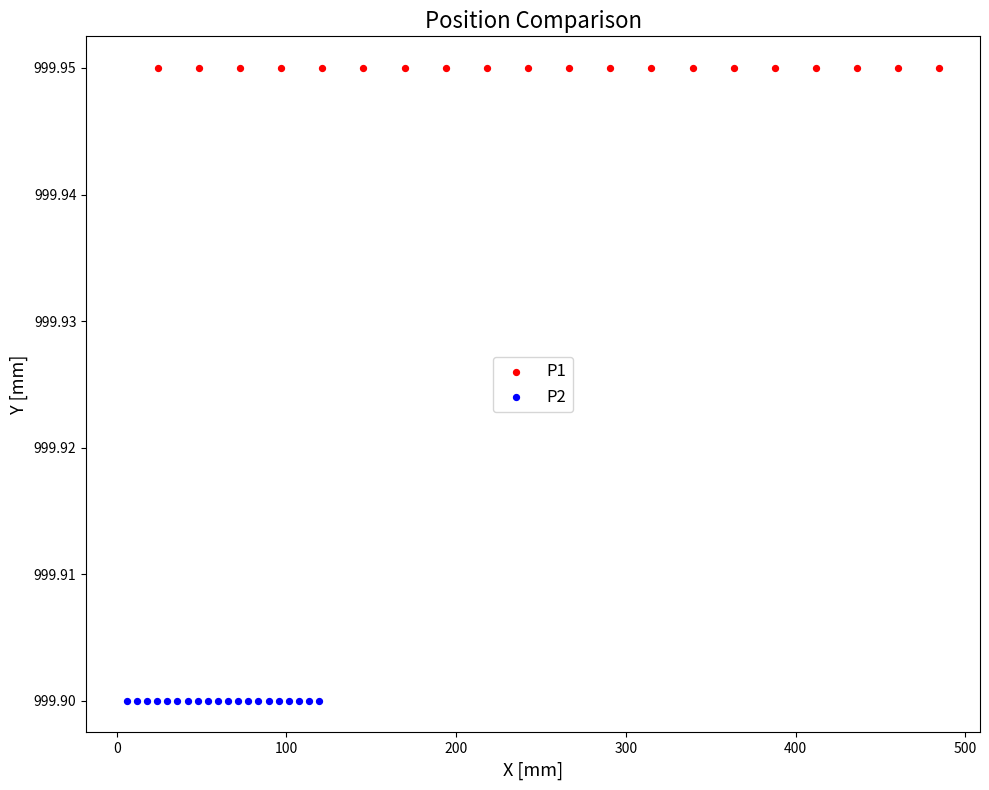

Which series reaches the maximum Y coordinate?

P1